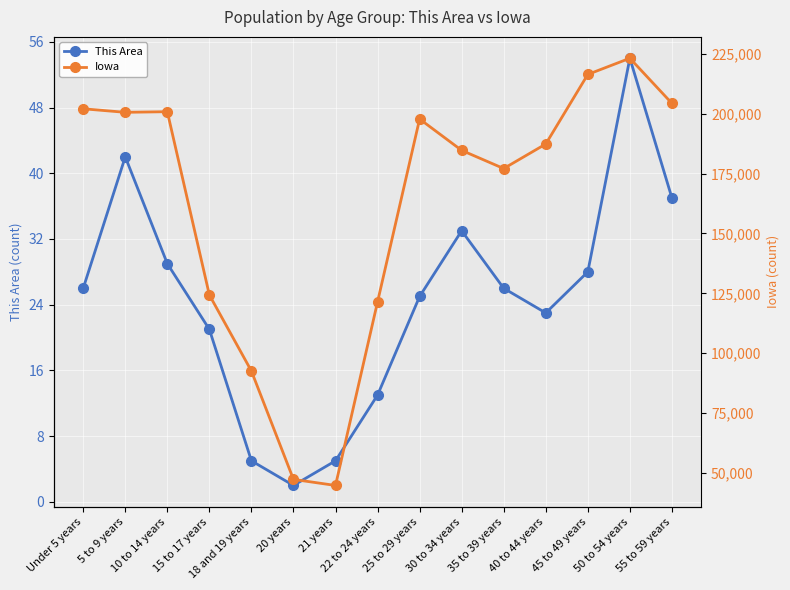

What is the approximate value of This Area at 30 to 34 years, to the nearest 10?

30